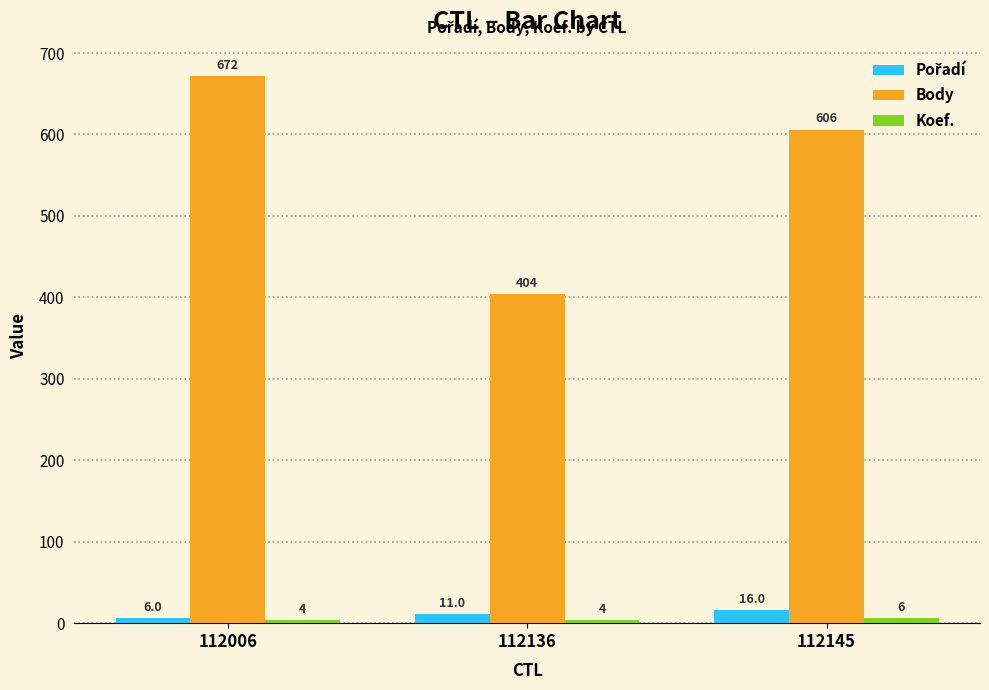

What is the spread (max minus min) of values at 112006?

668